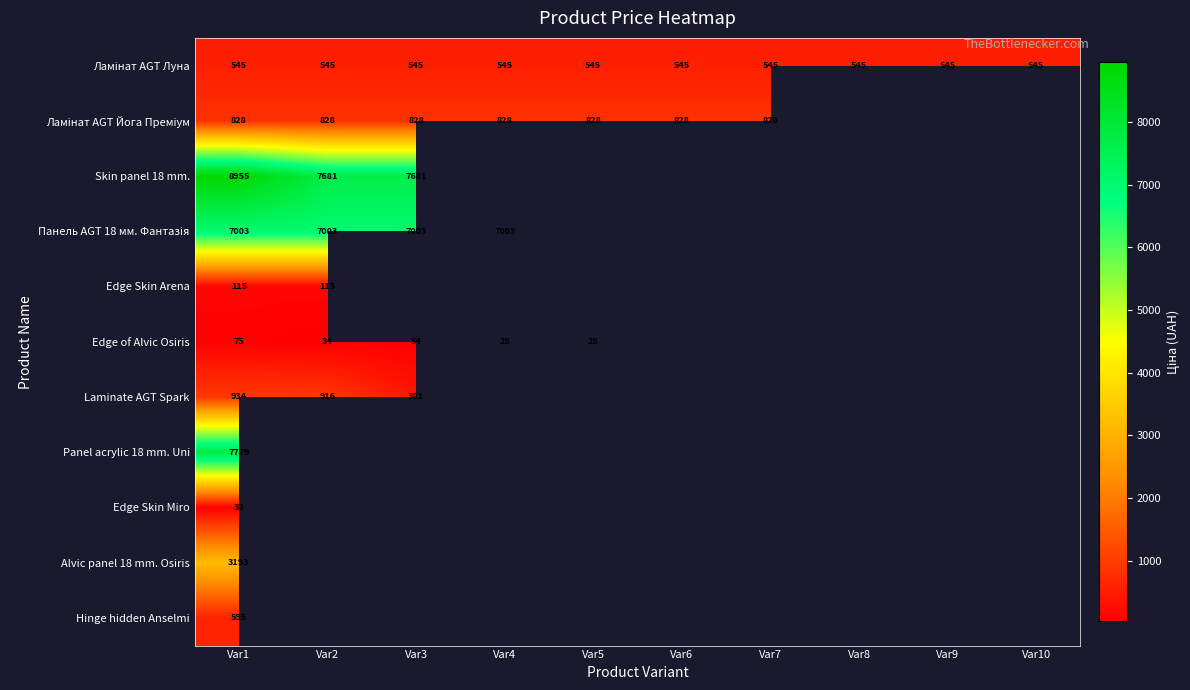

How many positive values does the Edge of Alvic Osiris series have?

5